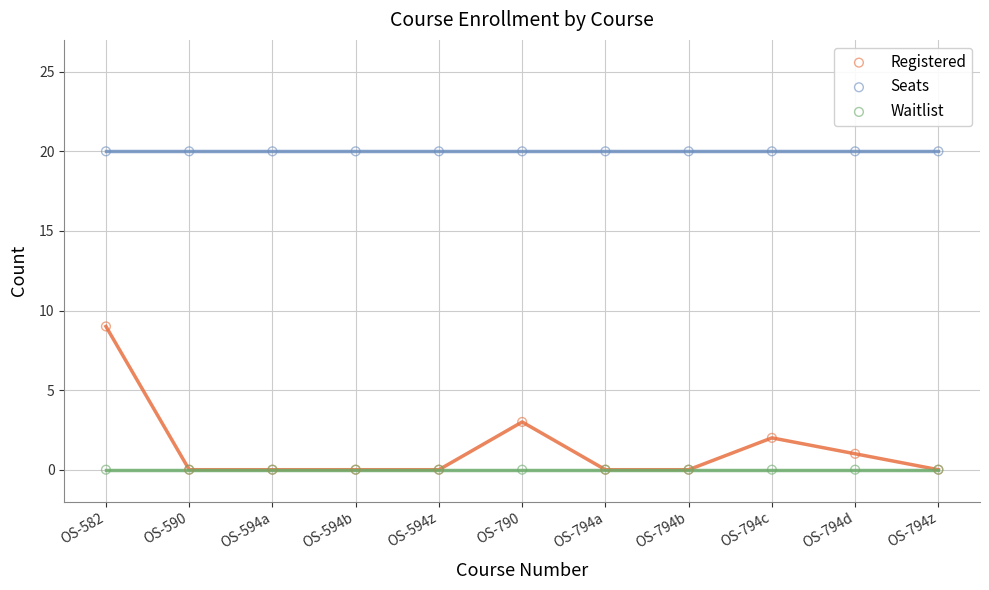

What are all the series names shown in the legend?

Registered, Seats, Waitlist